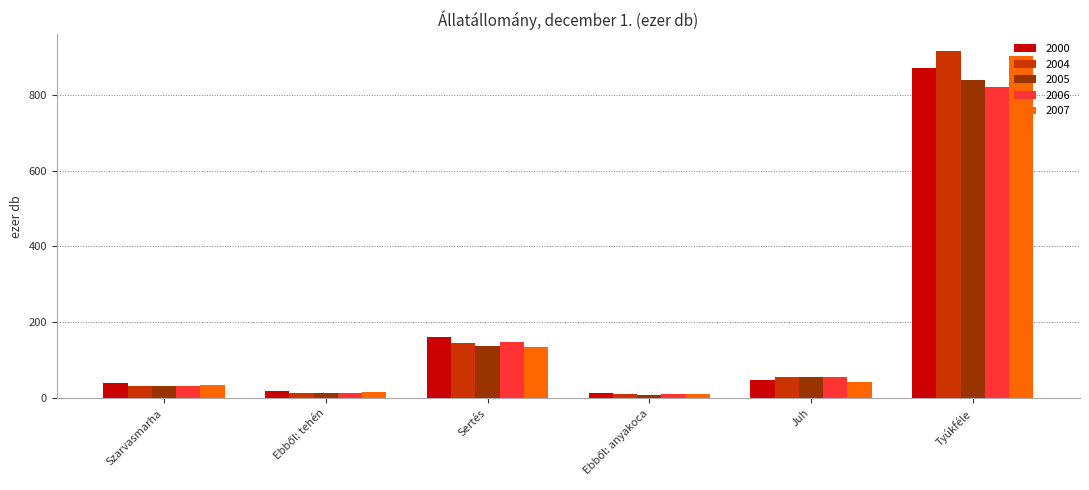

The value of 2005 at Sertés is 38. True or false?

False